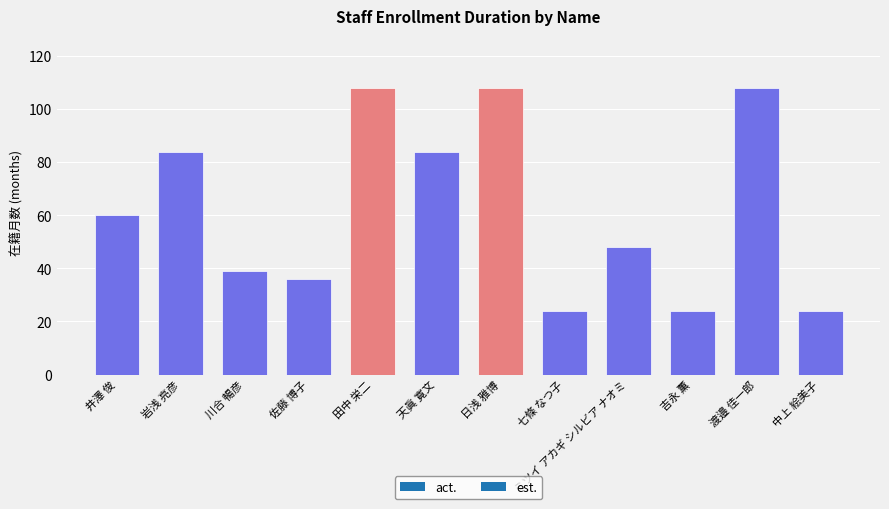

Is it true that the value at 佐藤 博子 is 47?

False